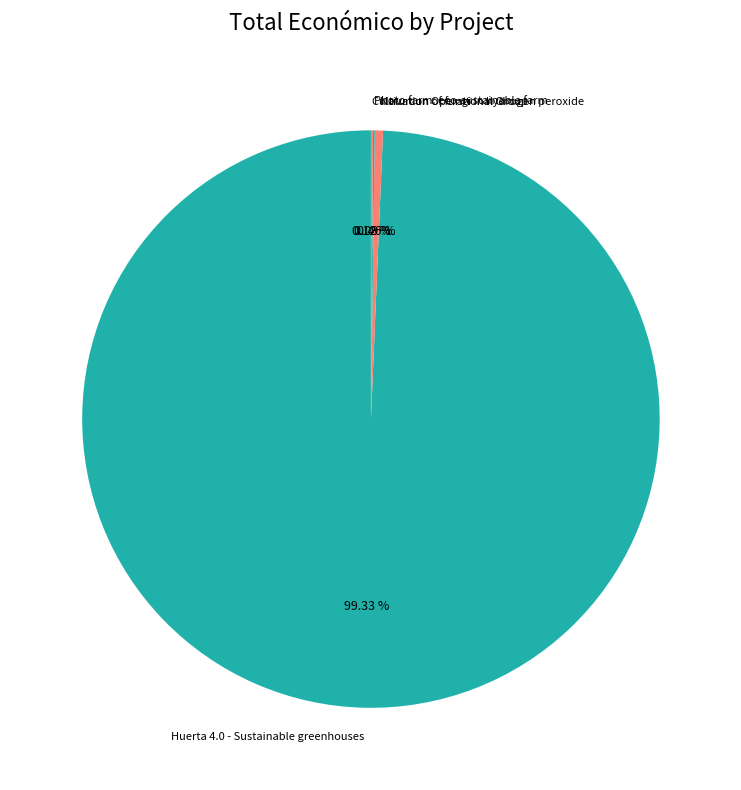

Which category accounts for the majority?

Huerta 4.0 - Sustainable greenhouses